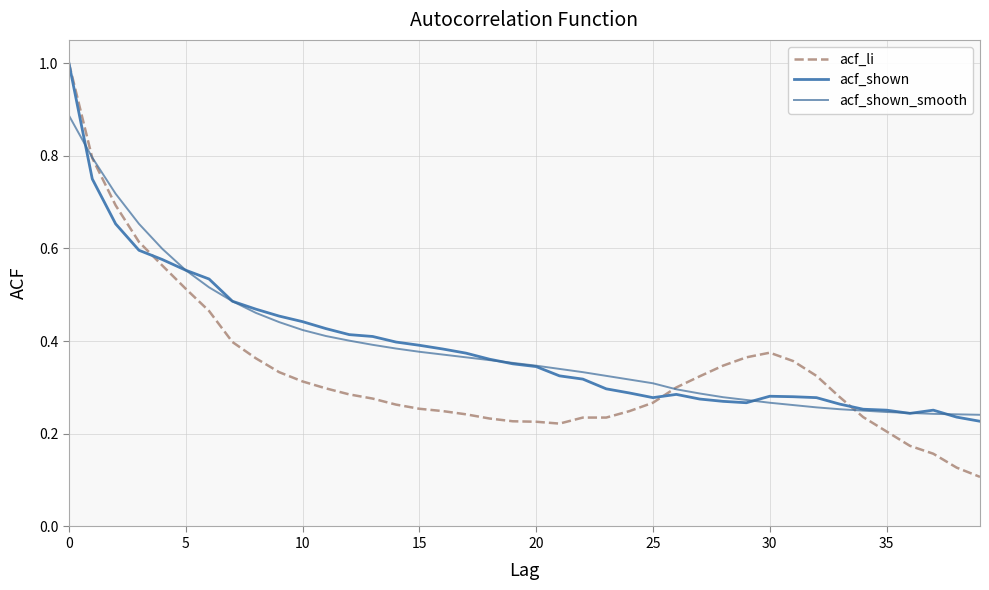

What is the label of the 33rd point from the left?

32